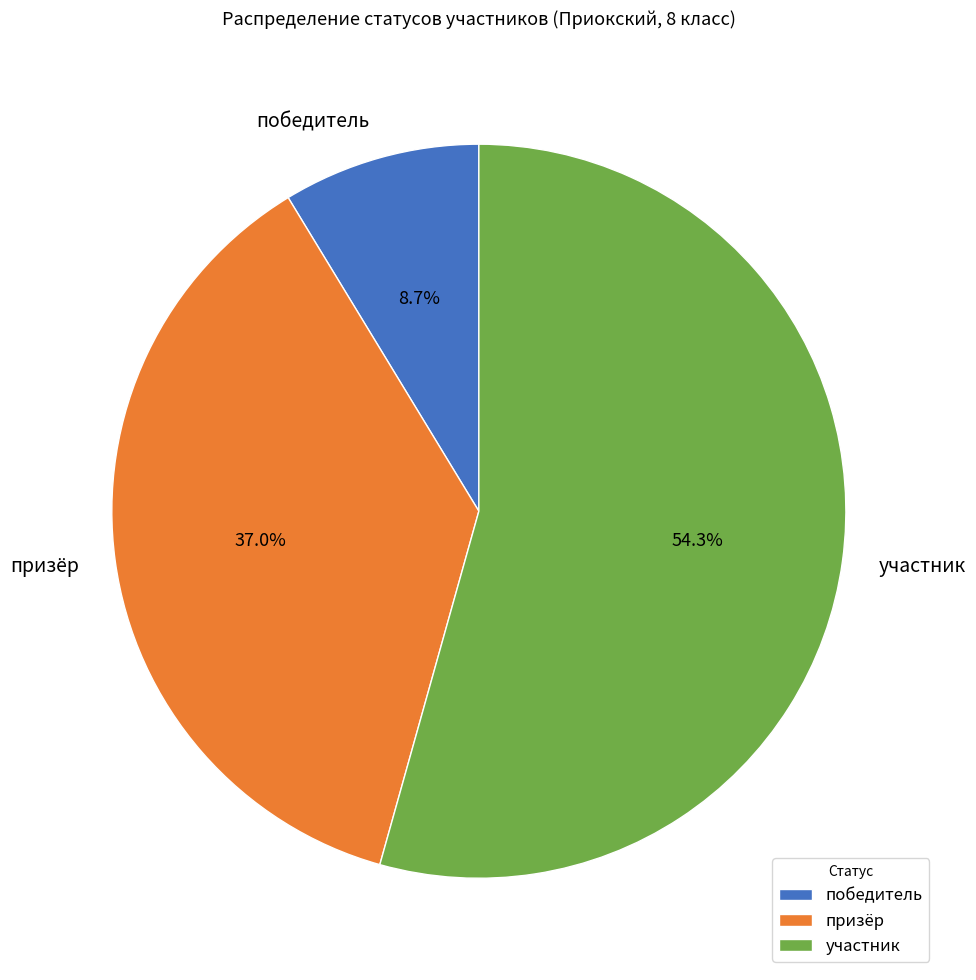

Which has a higher value, победитель or участник?

участник